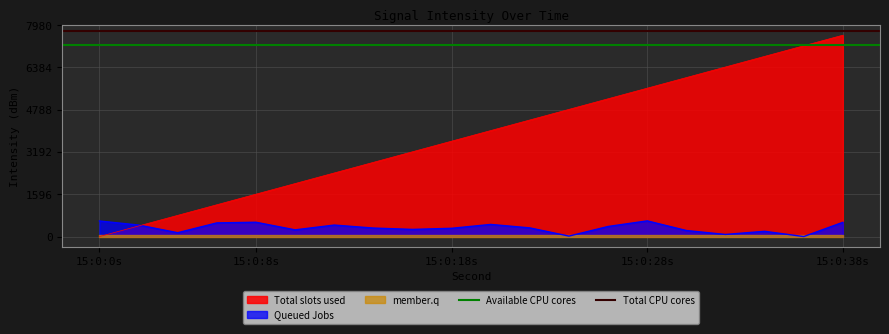

What is the value of the Available CPU cores point at the 2nd from the left?

7220